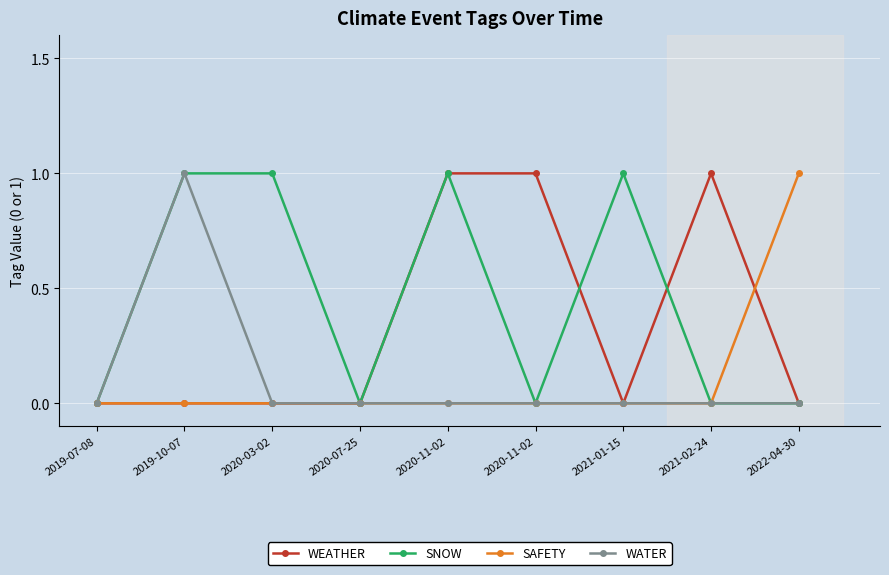

What is the total value across all series at 2020-11-02?

2